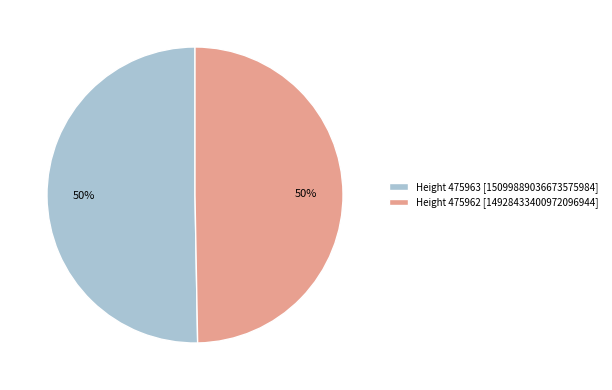

Approximately how many times larger is the value at Height 475962 [14928433400972096944] compared to Height 475963 [15099889036673575984]?

1.0